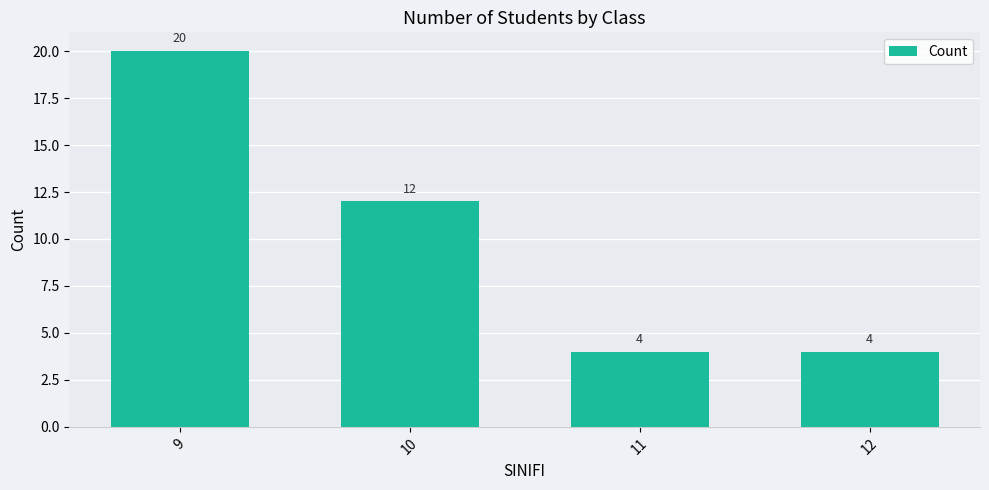

What is the sum of all values?

40